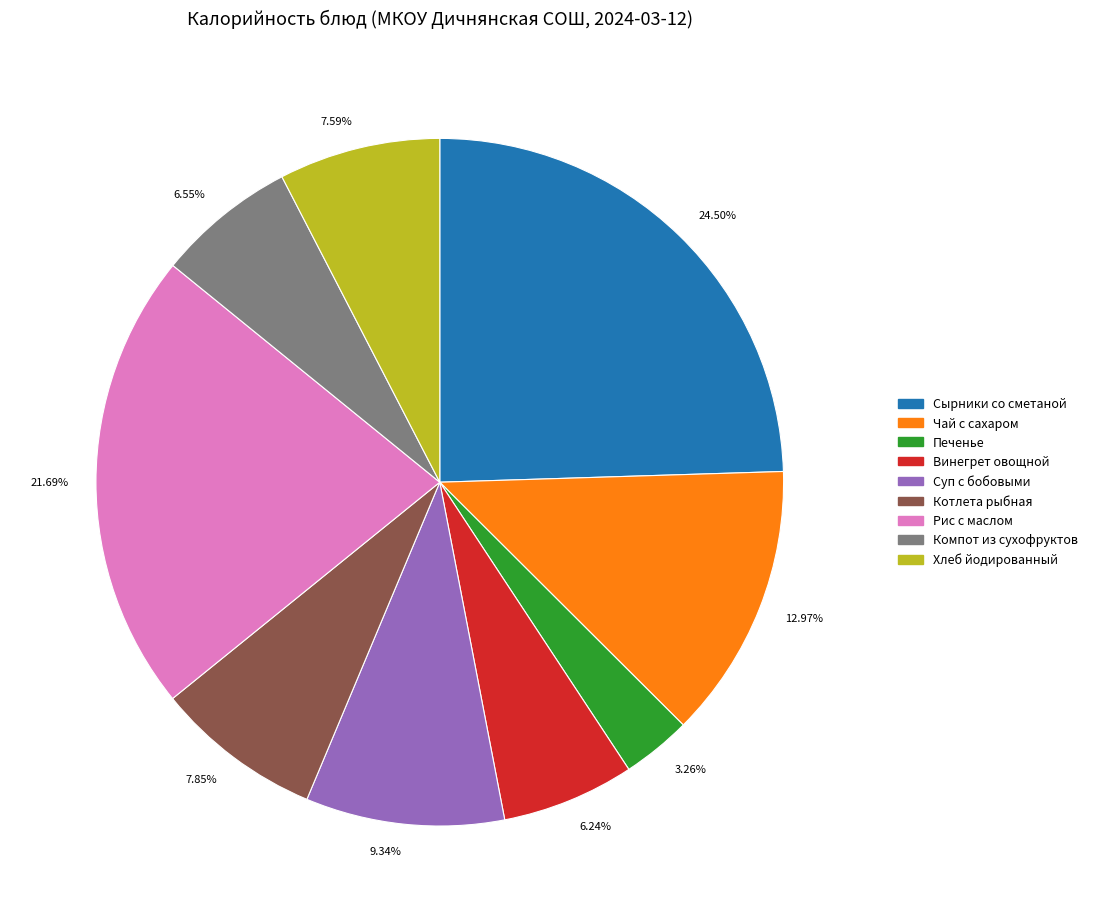

Does 21.69% represent more than half of the total?

No